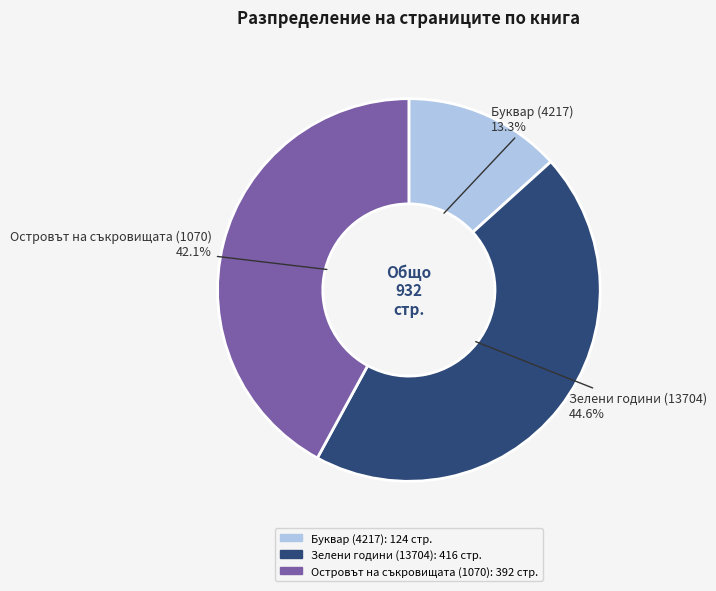

Which category has the smallest portion of the pie?

Буквар (4217)